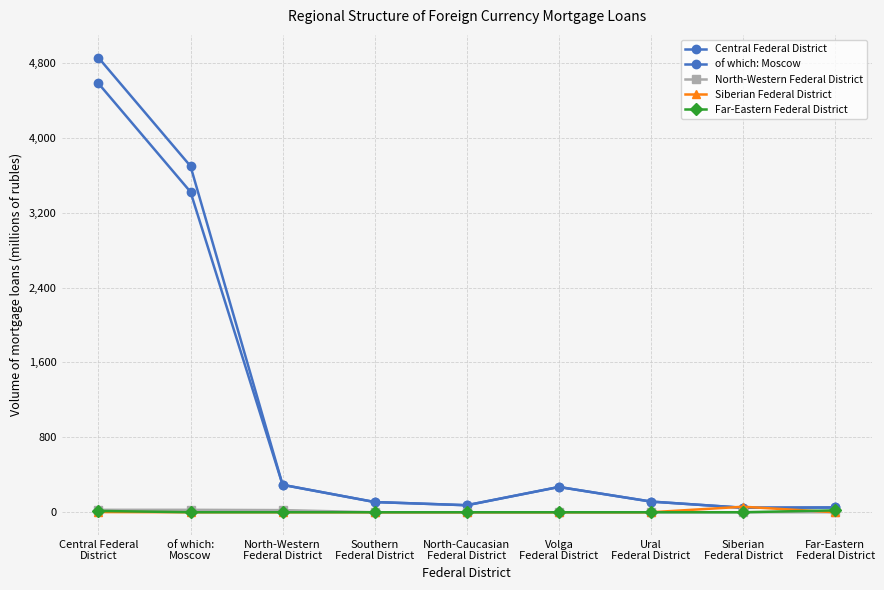

Which series has the largest total across all categories?

Central Federal District